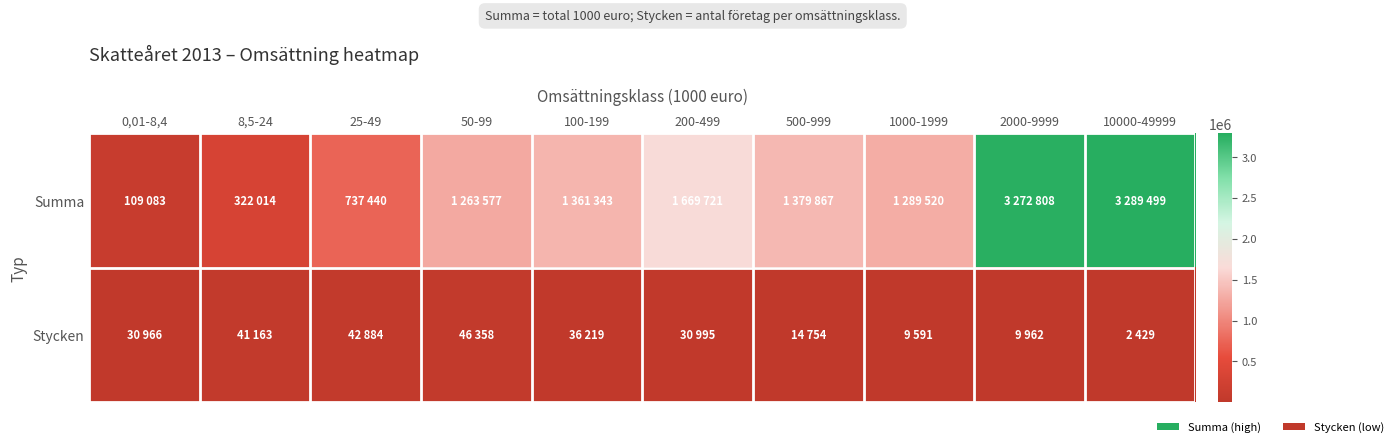

Which category has the highest value across all series?

10000-49999